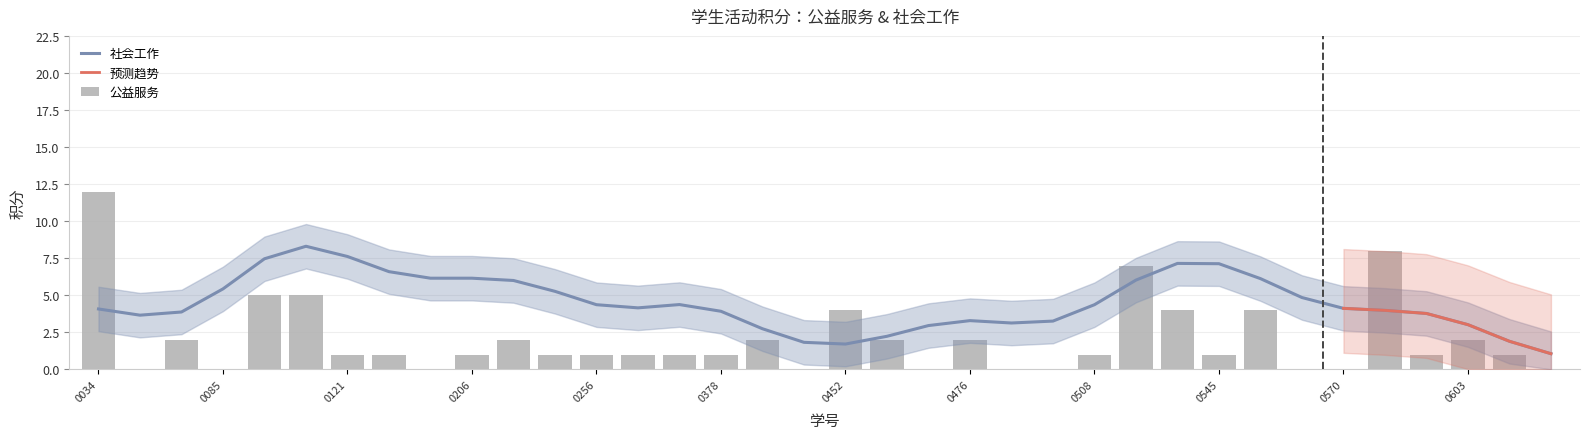

Rank the categories by value from highest to lowest.

3170100034, 3170100573, 3170100509, 3170100117, 3170100118, 3170100452, 3170100513, 3170100551, 3170100077, 3170100210, 3170100416, 3170100455, 3170100476, 3170100603, 3170100121, 3170100124, 3170100206, 3170100212, 3170100256, 3170100316, 3170100347, 3170100378, 3170100508, 3170100545, 3170100602, 3170102854, 3170100047, 3170100085, 3170100128, 3170100423, 3170100464, 3170100483, 3170100496, 3170100564, 3170100570, 3170105206